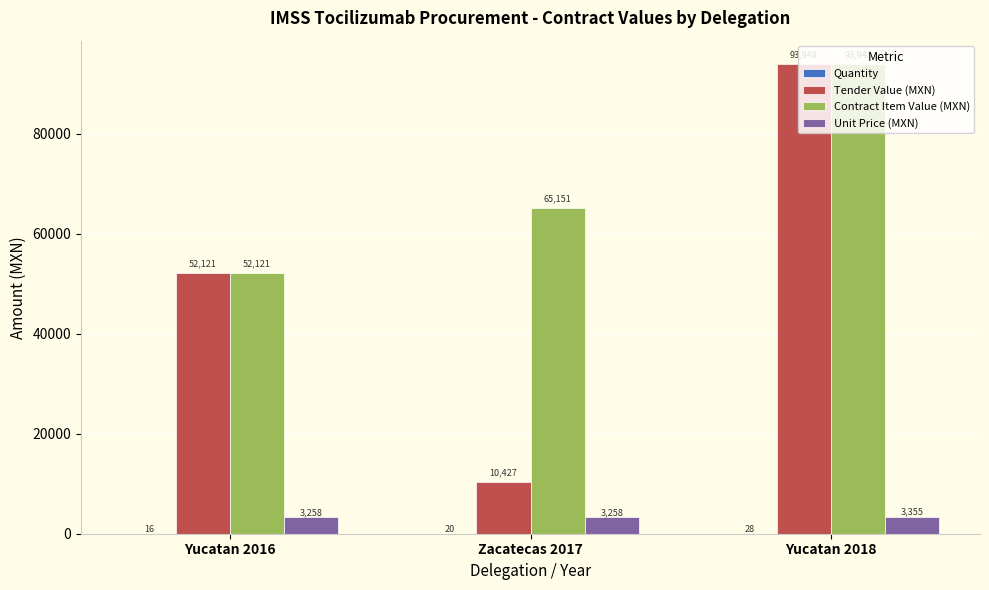

What is the greatest value displayed?

93947.8